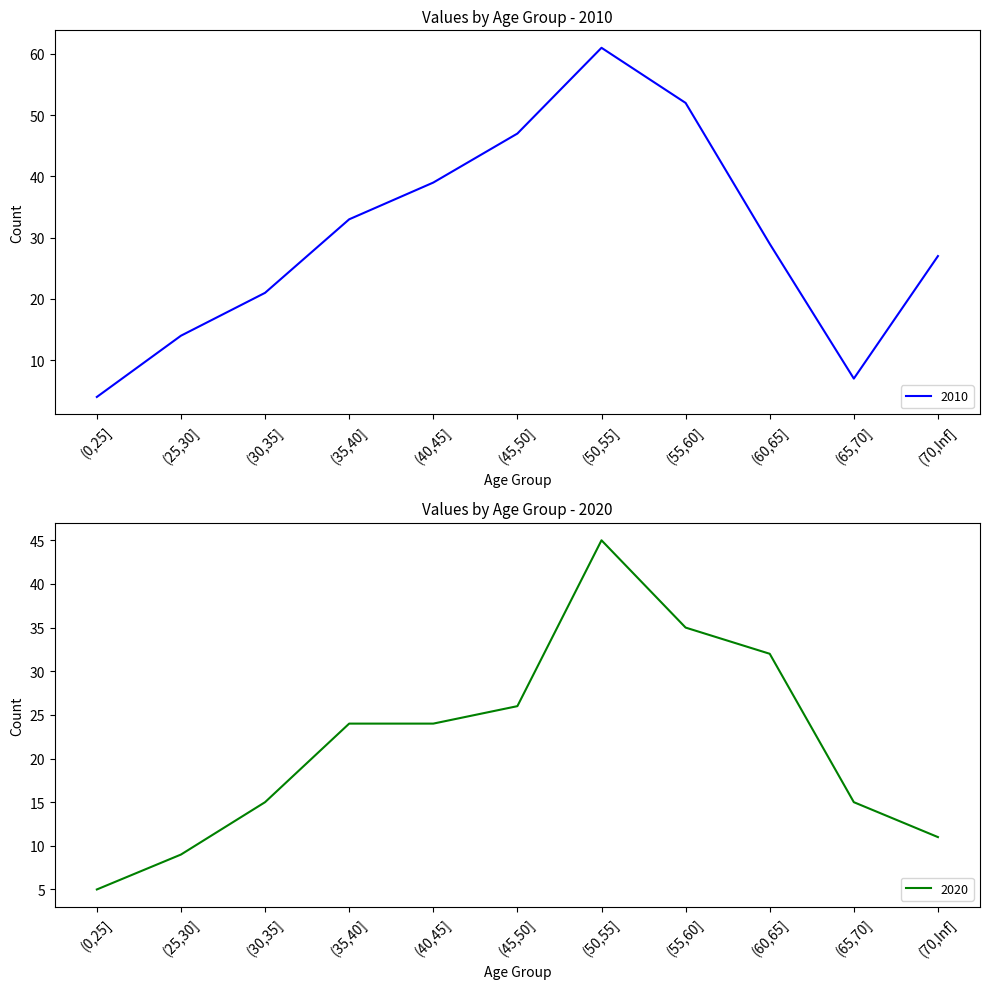

True or false: 2020 has more than 0 points higher than both neighbors.

True